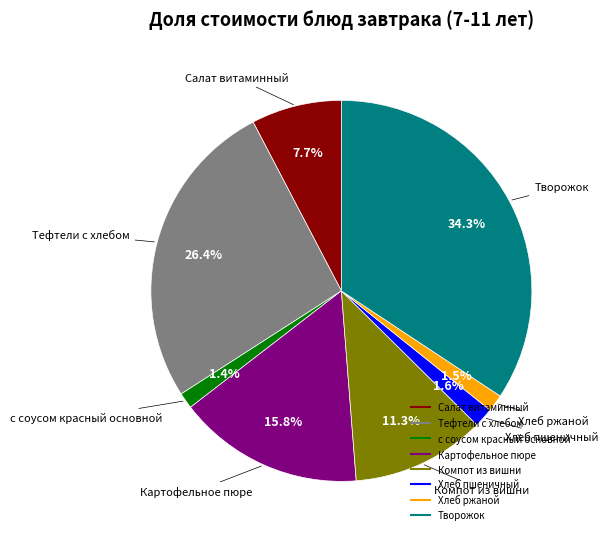

Which has a higher value, с соусом красный основной or Компот из вишни?

Компот из вишни